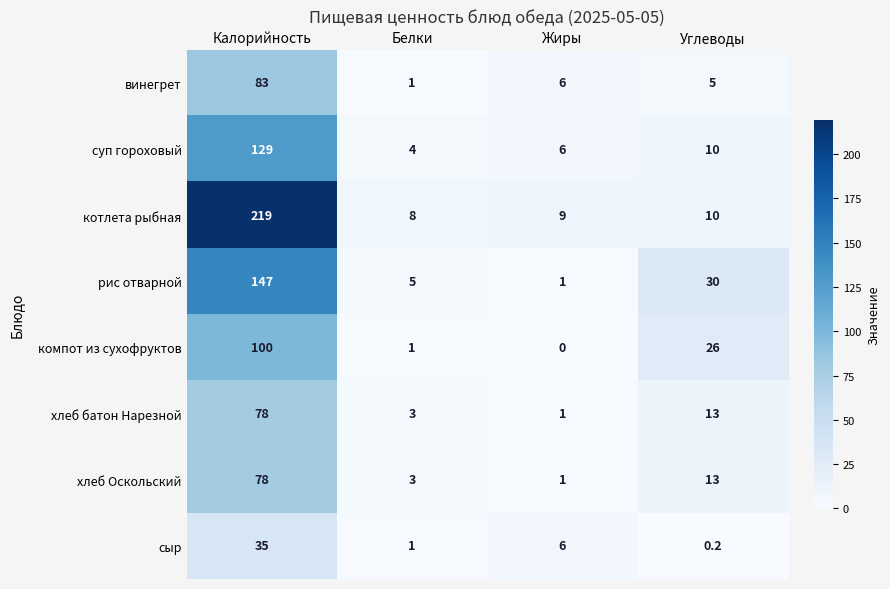

Which series has the widest spread of values?

котлета рыбная